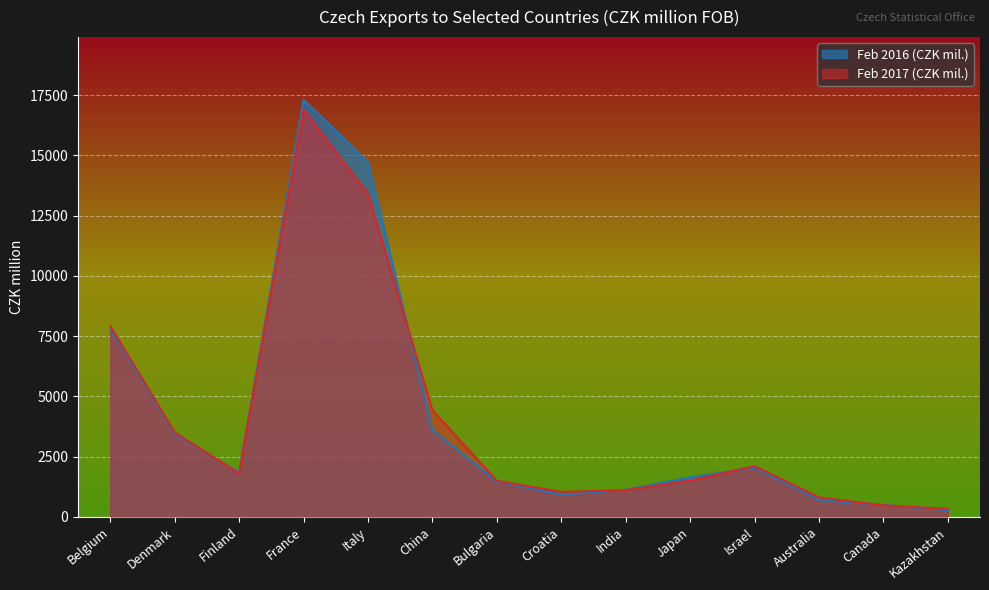

Where is Feb 2017 (CZK mil.) nearest to the value 8610?

Belgium